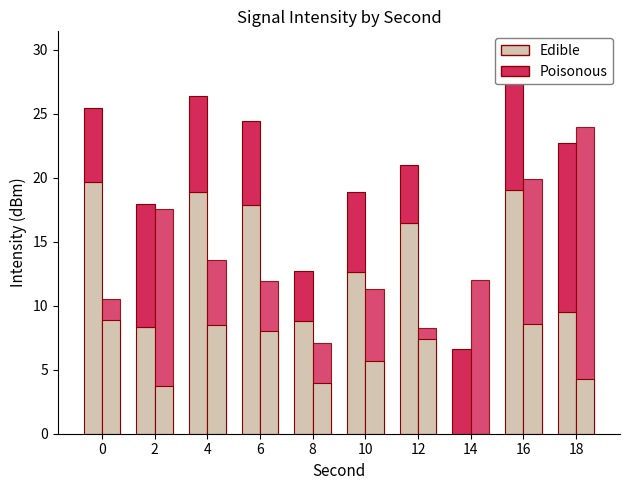

Which series has the largest total across all categories?

Edible